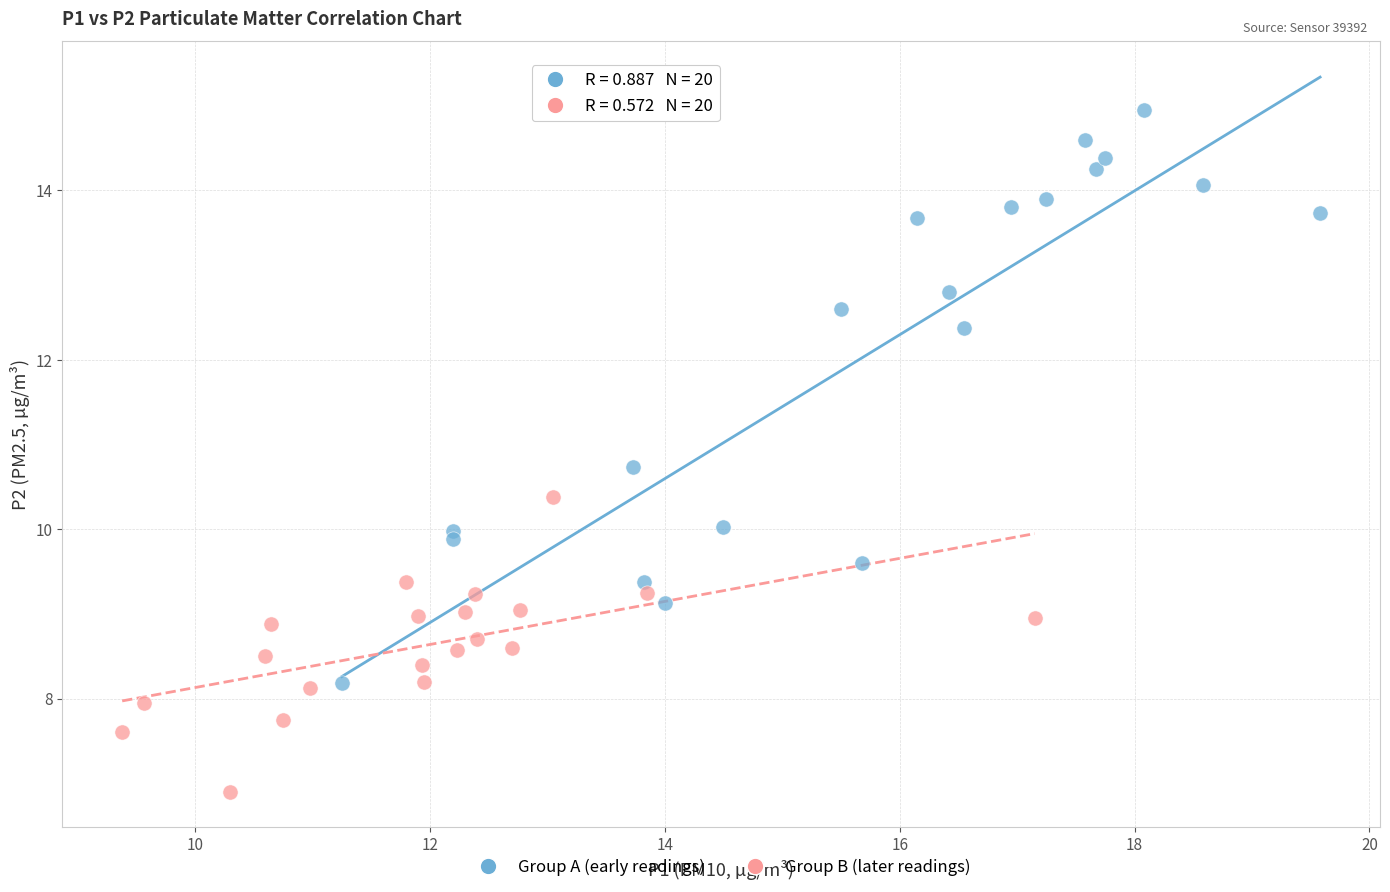

Which series has the widest spread of Y values?

Group A (early readings)